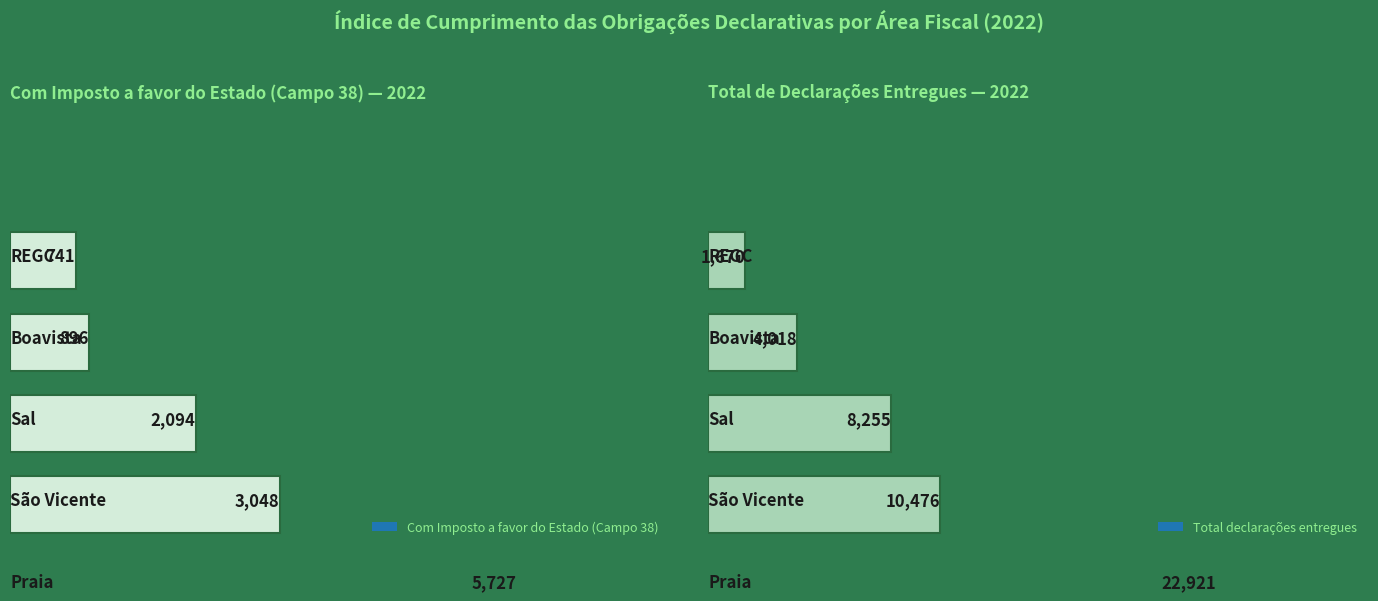

At which label does declarações entregues reach its minimum?

REGC